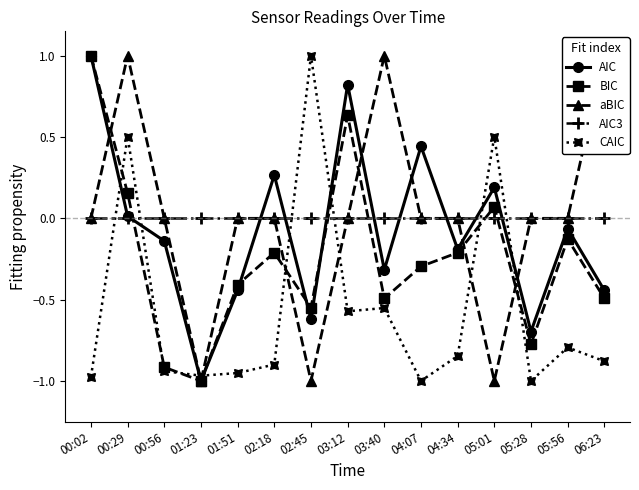

How many negative values does the BIC series have?

11